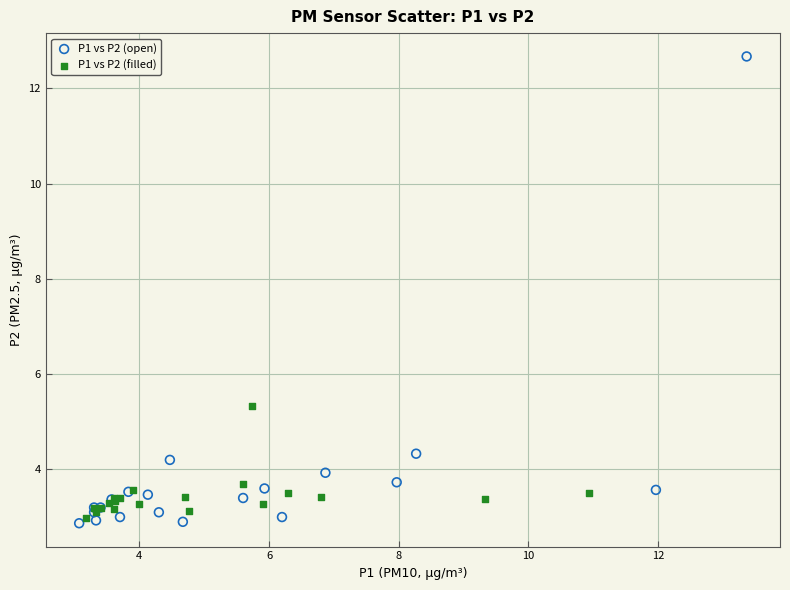

Which series has the widest spread of Y values?

P1 vs P2 (open)